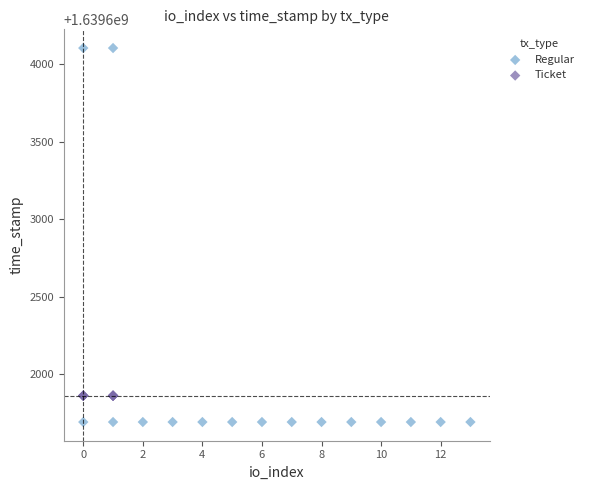

Which series contains the lowest Y value?

Regular